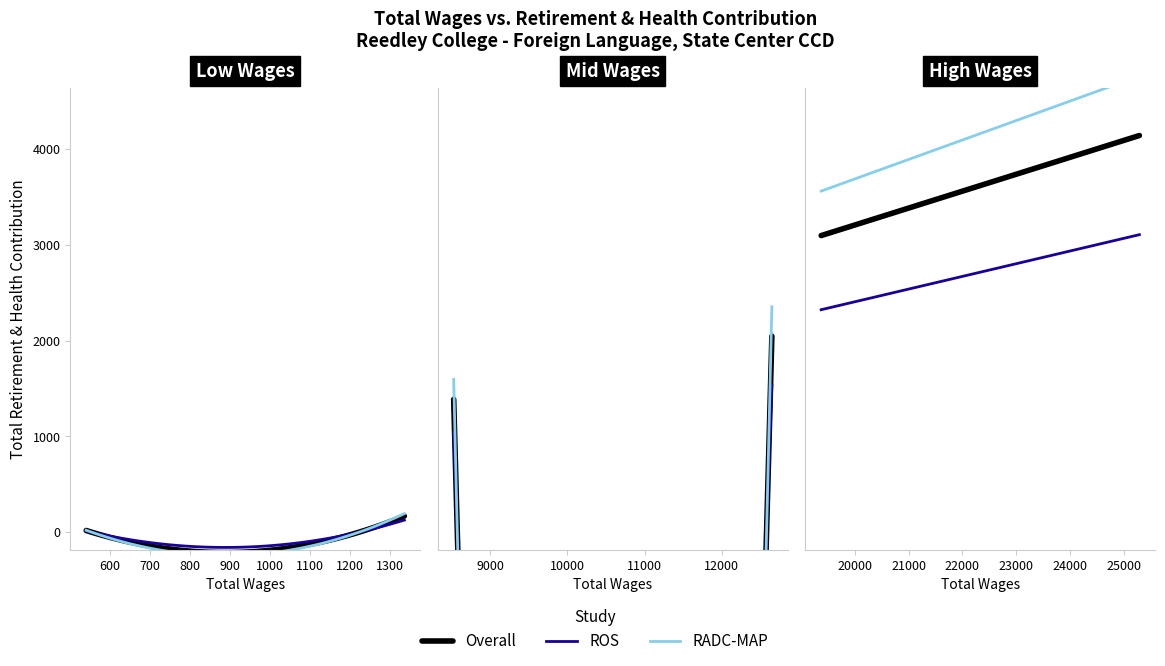

Is the value of Total Wages at 1337 greater than the value of Total Retirement & Health Contribution at 19376?

No